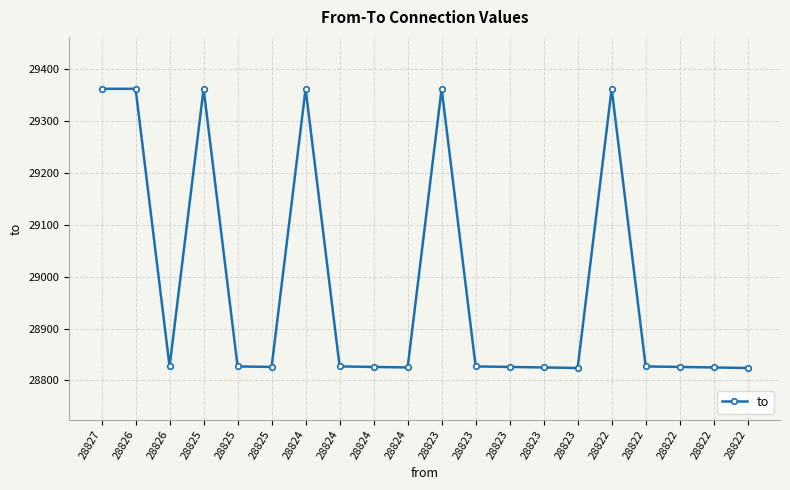

Count the number of data series in this chart.

1